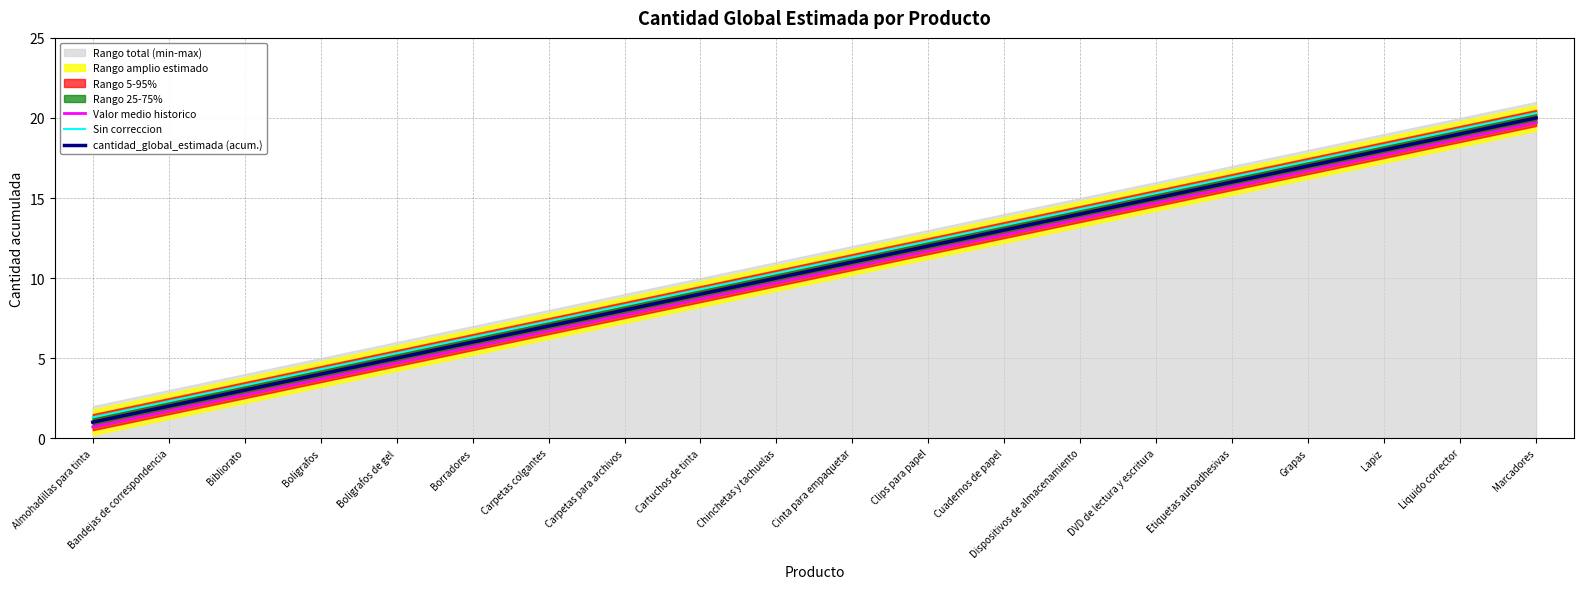

Reading left to right, what are all the values shown in this chart?

Valor medio historico: Almohadillas para tinta=0.7	Bandejas de correspondencia=1.7	Bibliorato=2.7	Boligrafos=3.7	Boligrafos de gel=4.7	Borradores=5.7	Carpetas colgantes=6.7	Carpetas para archivos=7.7	Cartuchos de tinta=8.7	Chinchetas y tachuelas=9.7	Cinta para empaquetar=10.7	Clips para papel=11.7	Cuadernos de papel=12.7	Dispositivos de almacenamiento=13.7	DVD de lectura y escritura=14.7	Etiquetas autoadhesivas=15.7	Grapas=16.7	Lapiz=17.7	Liquido corrector=18.7	Marcadores=19.7
Sin correccion: Almohadillas para tinta=1.3	Bandejas de correspondencia=2.3	Bibliorato=3.3	Boligrafos=4.3	Boligrafos de gel=5.3	Borradores=6.3	Carpetas colgantes=7.3	Carpetas para archivos=8.3	Cartuchos de tinta=9.3	Chinchetas y tachuelas=10.3	Cinta para empaquetar=11.3	Clips para papel=12.3	Cuadernos de papel=13.3	Dispositivos de almacenamiento=14.3	DVD de lectura y escritura=15.3	Etiquetas autoadhesivas=16.3	Grapas=17.3	Lapiz=18.3	Liquido corrector=19.3	Marcadores=20.3
cantidad_global_estimada (acum.): Almohadillas para tinta=1.0	Bandejas de correspondencia=2.0	Bibliorato=3.0	Boligrafos=4.0	Boligrafos de gel=5.0	Borradores=6.0	Carpetas colgantes=7.0	Carpetas para archivos=8.0	Cartuchos de tinta=9.0	Chinchetas y tachuelas=10.0	Cinta para empaquetar=11.0	Clips para papel=12.0	Cuadernos de papel=13.0	Dispositivos de almacenamiento=14.0	DVD de lectura y escritura=15.0	Etiquetas autoadhesivas=16.0	Grapas=17.0	Lapiz=18.0	Liquido corrector=19.0	Marcadores=20.0